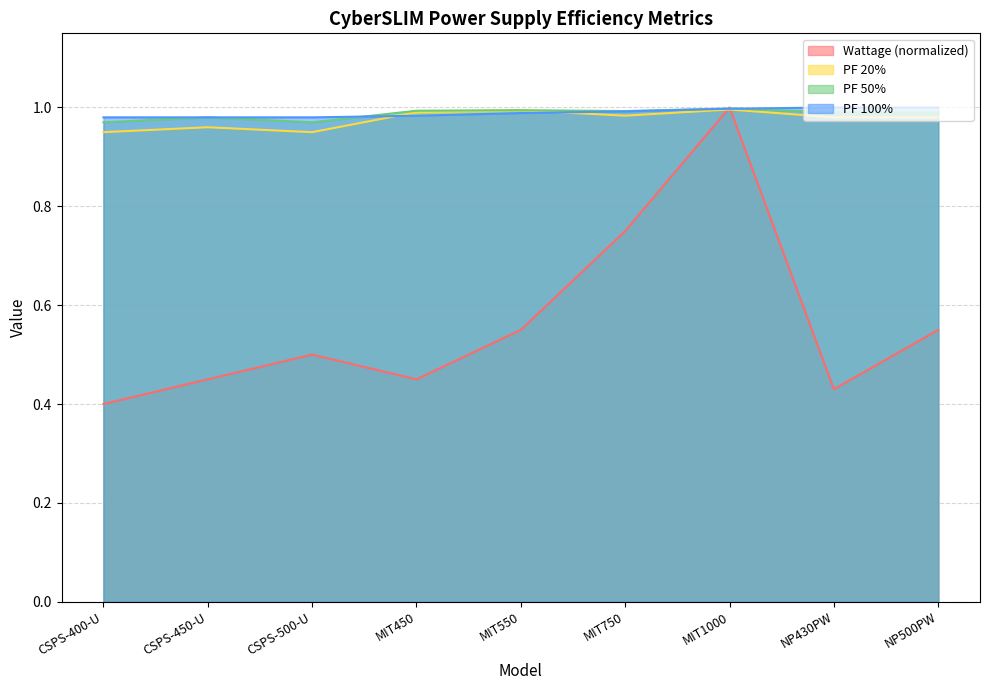

Where is the first local maximum for PF 20%?

CSPS-450-U